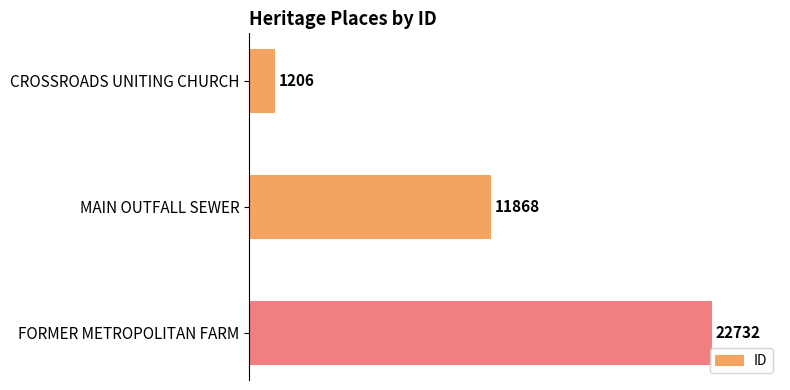

Reading top to bottom, extract all data points from this chart.

CROSSROADS UNITING CHURCH=1206	MAIN OUTFALL SEWER=11868	FORMER METROPOLITAN FARM=22732